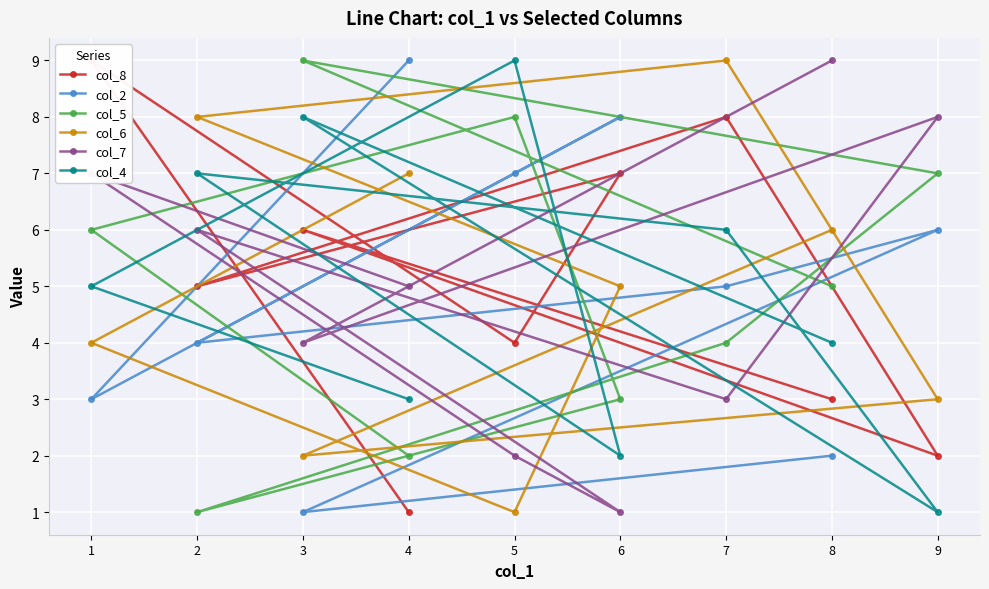

Which series has the largest range (max minus min)?

col_8